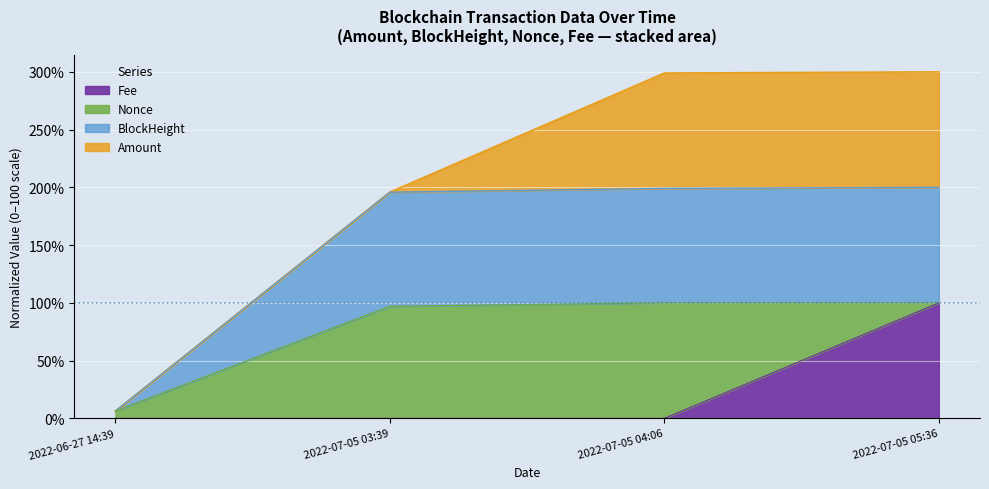

At which label does Fee reach its peak?

2022-07-05 05:36